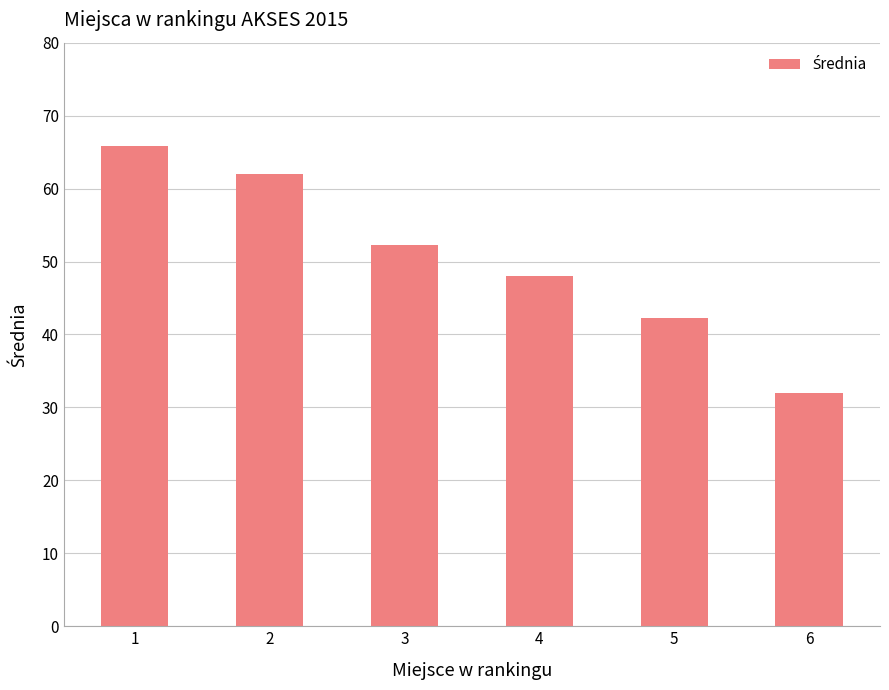

List the labels in order of value, largest first.

1, 2, 3, 4, 5, 6